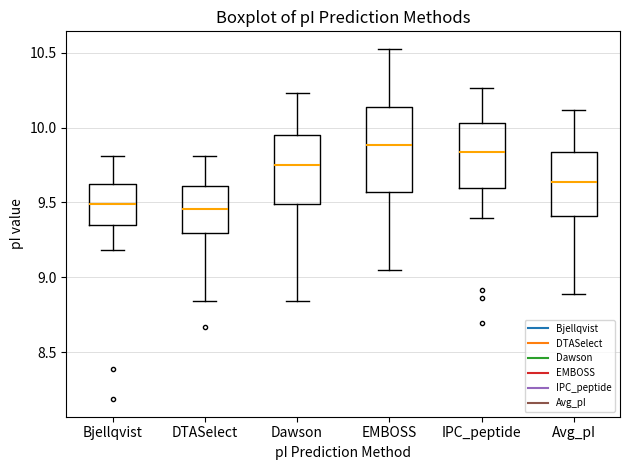

Reading left to right, read every box against the y-axis: the position of its median line, the range the box covers, and the ends of its whiskers. The values are not printed on the chart, so give them approximately, as read against the axis.

Bjellqvist: median 9.50, box 9.35 to 9.65, whiskers 9.20 to 9.80
DTASelect: median 9.45, box 9.30 to 9.60, whiskers 8.85 to 9.80
Dawson: median 9.75, box 9.50 to 9.95, whiskers 8.85 to 10.25
EMBOSS: median 9.90, box 9.55 to 10.15, whiskers 9.05 to 10.55
IPC_peptide: median 9.85, box 9.60 to 10.05, whiskers 9.40 to 10.25
Avg_pI: median 9.65, box 9.40 to 9.85, whiskers 8.90 to 10.10